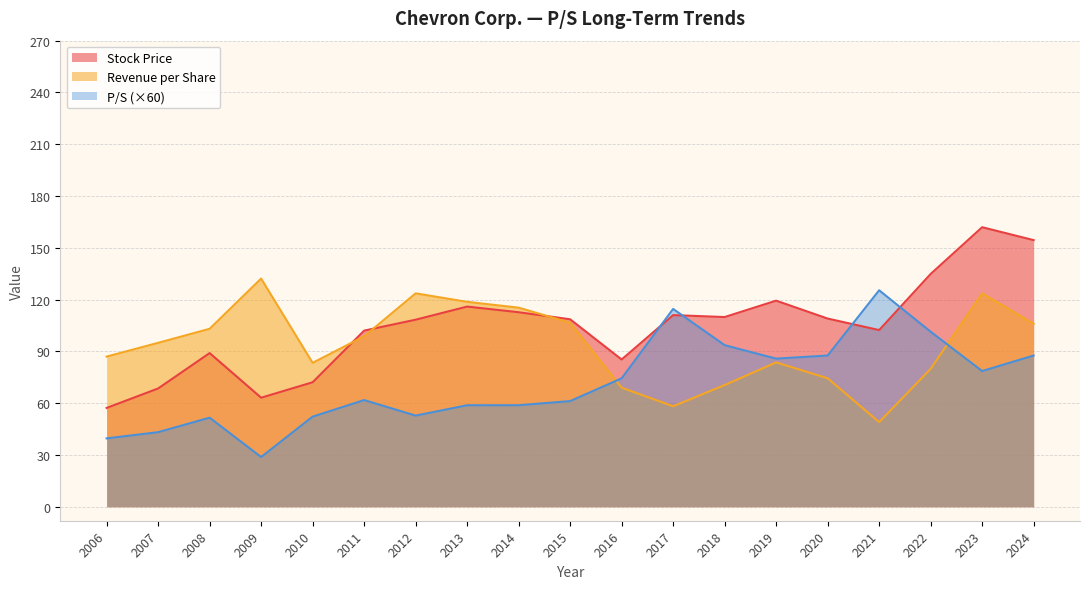

Which series has the largest total across all categories?

Stock Price